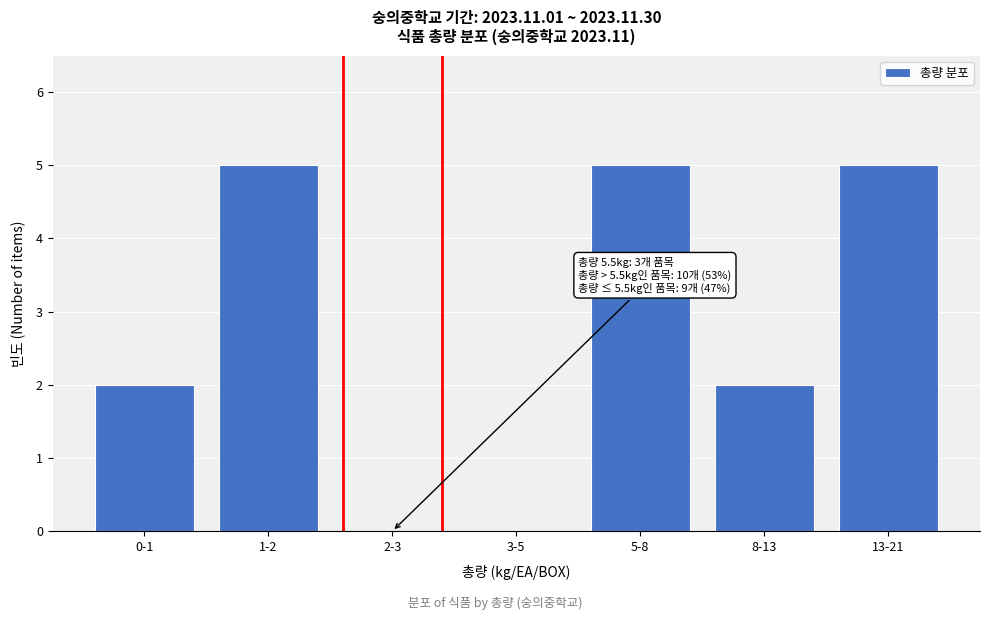

Reading right to left, what are all the values shown in this chart?

13-21=5	8-13=2	5-8=5	3-5=0	2-3=0	1-2=5	0-1=2